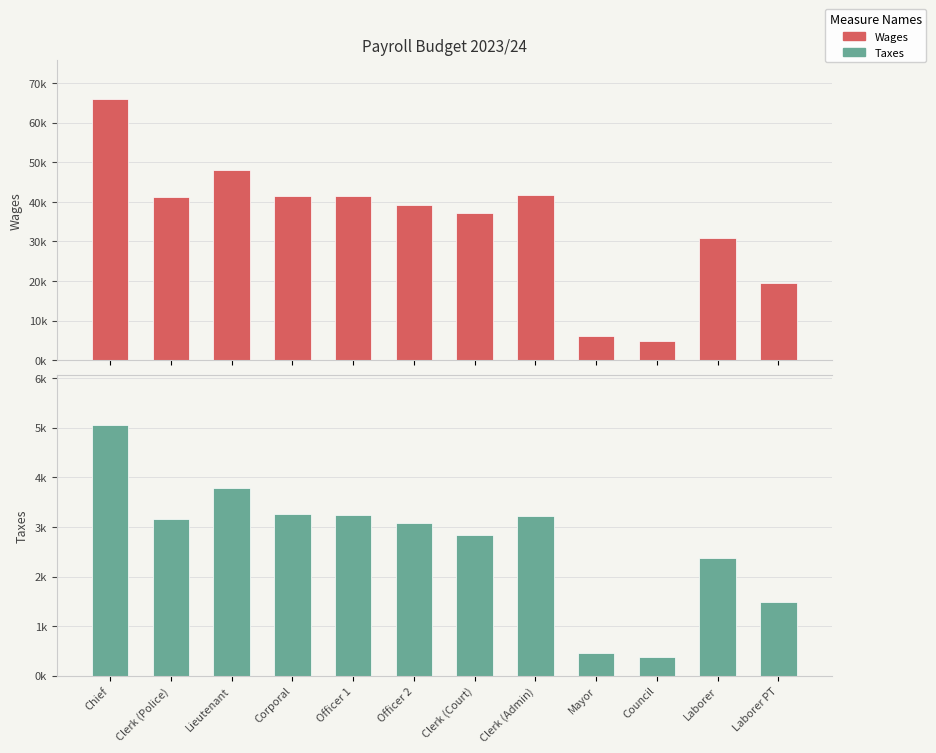

What is the minimum value for Wages?

4800